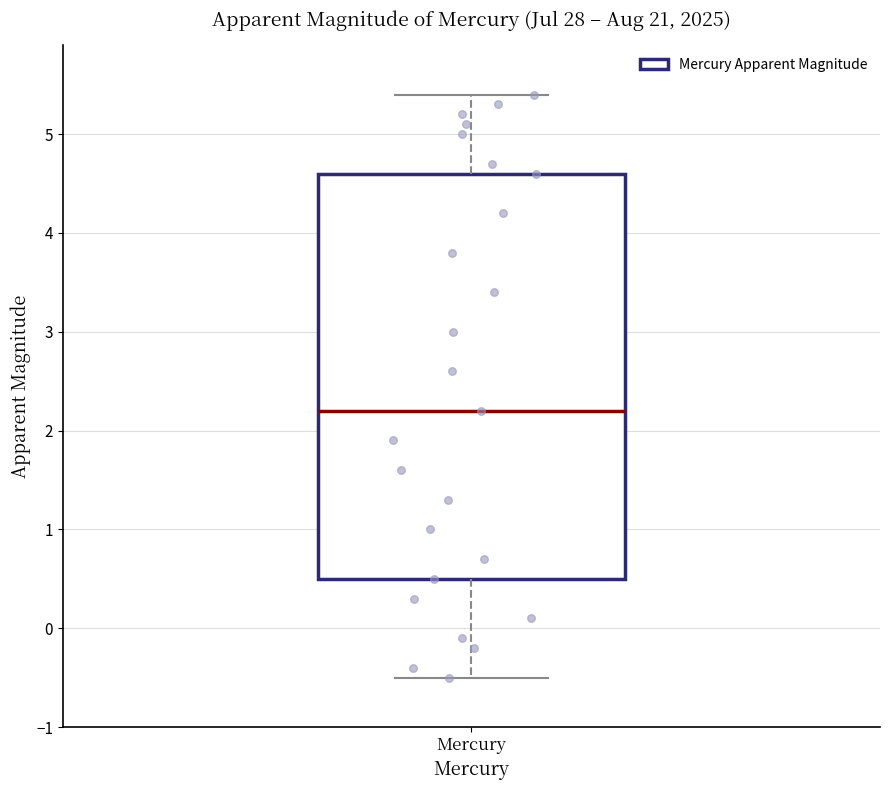

Read this box plot against the y-axis: the position of the median line, the range covered by the box, and the ends of both whiskers. The values are not printed on the chart, so give them approximately, as read against the axis.

median 2.2, box 0.5 to 4.6, whiskers -0.5 to 5.4